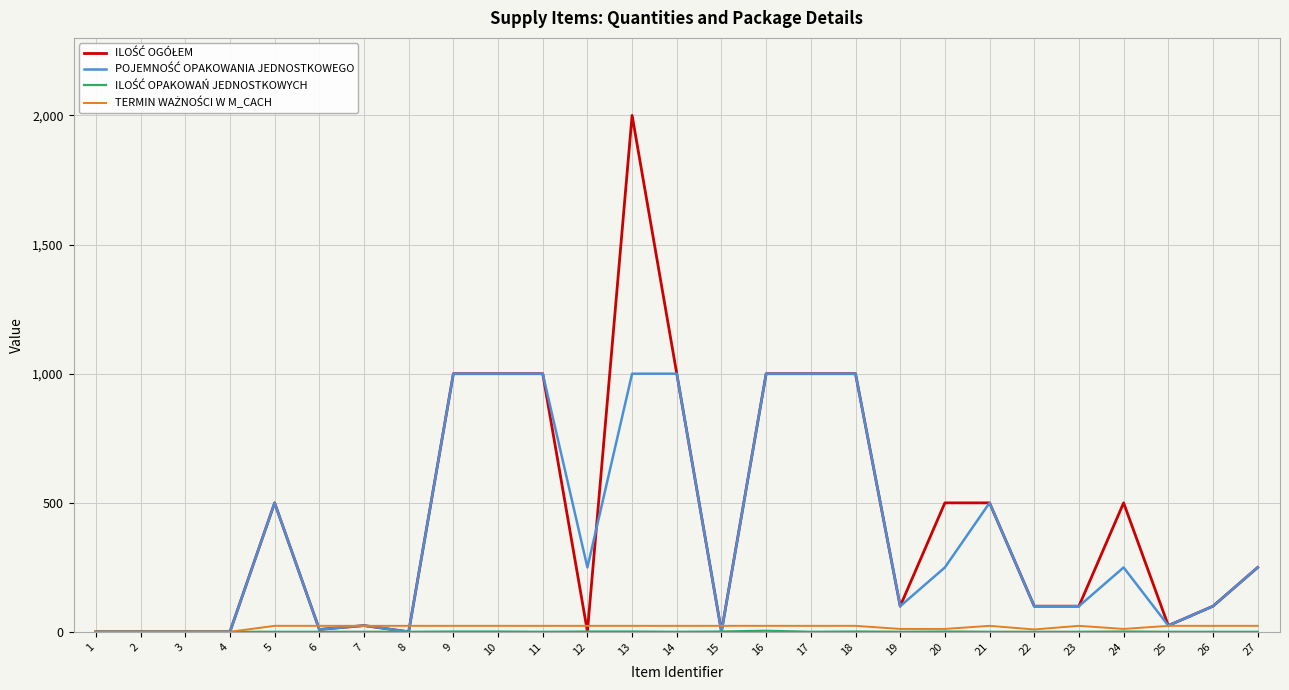

Does the chart have visible grid lines?

Yes